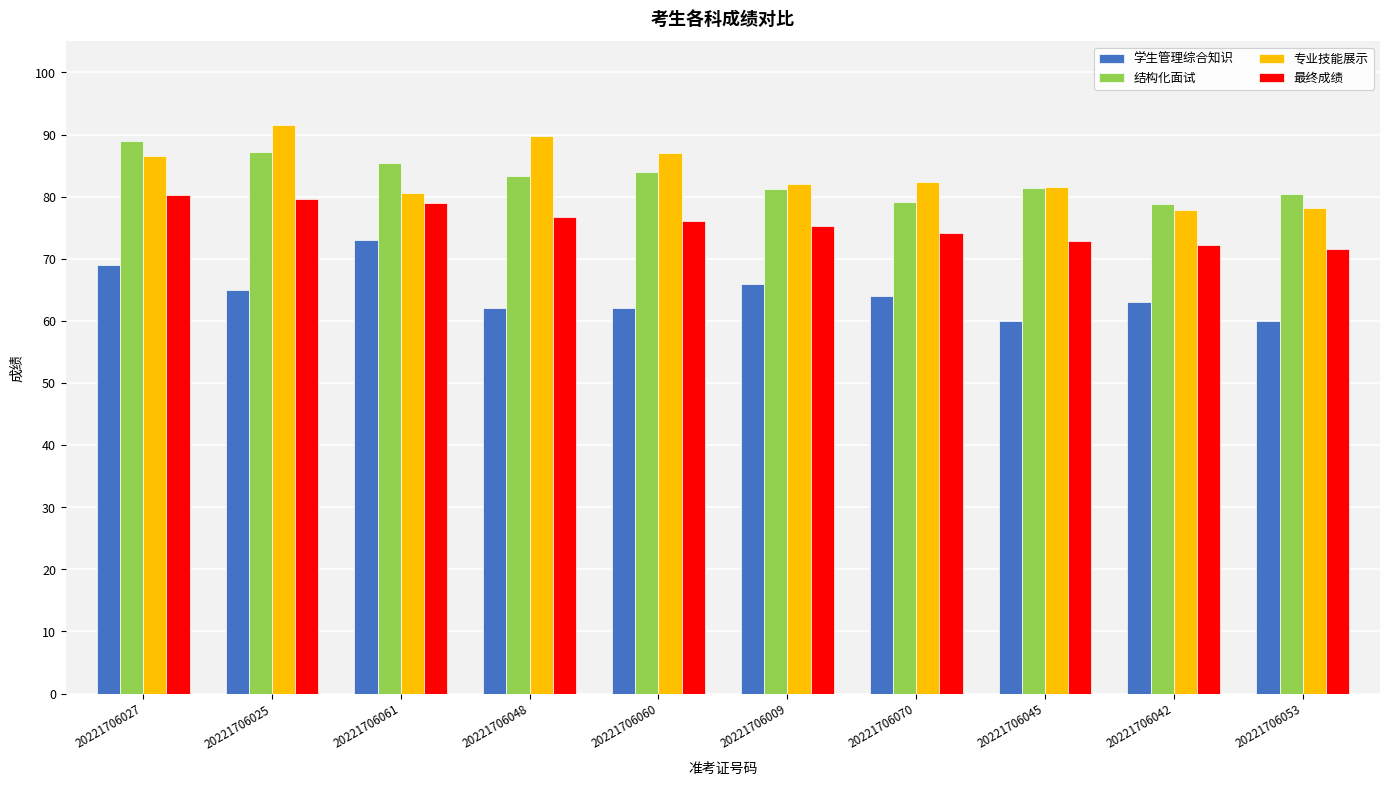

Is the value of 最终成绩 at 20221706048 greater than the value of 专业技能展示 at 20221706027?

No